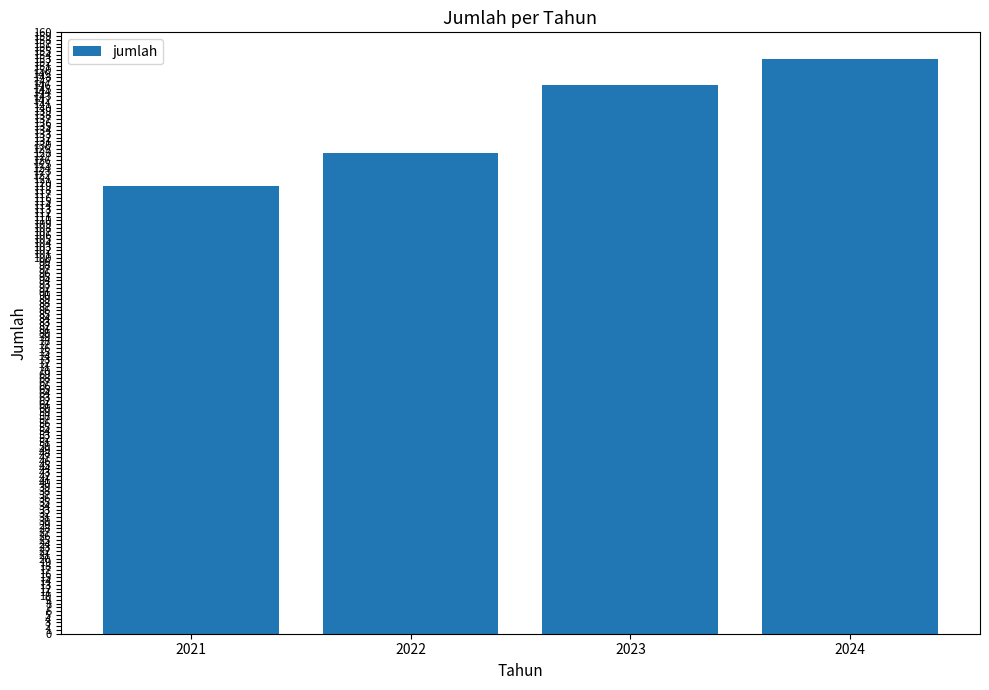

How many data points does each series have?

4